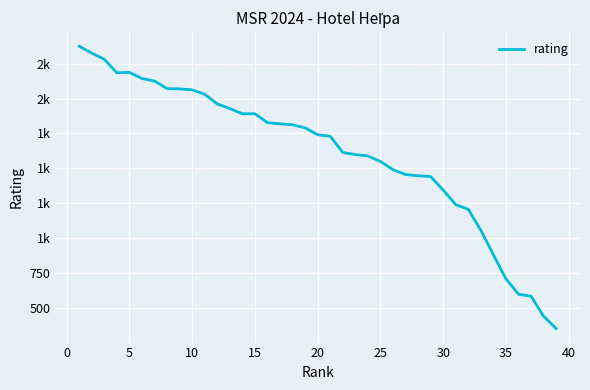

Is this an area chart (filled region under the line)?

No